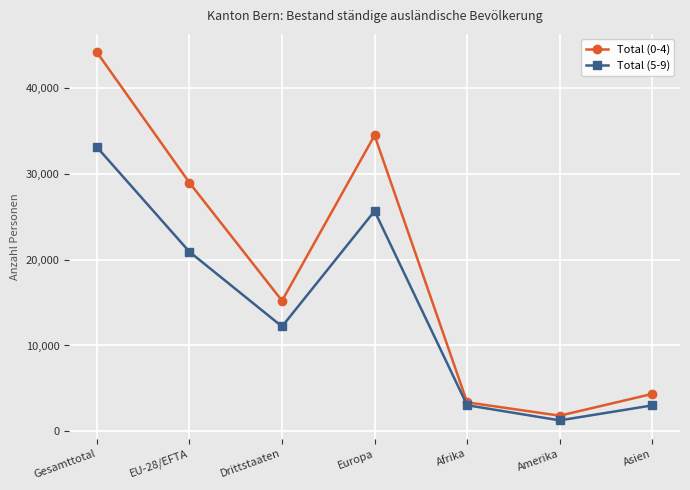

What value does the Total (5-9) series have at Amerika, to the nearest 100?

1300